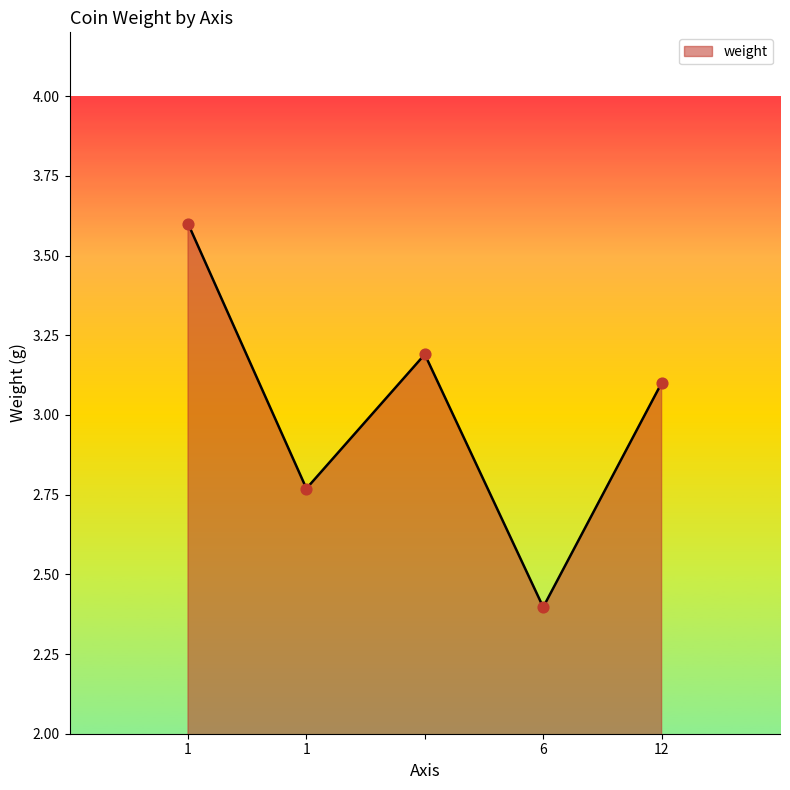

How many interior local peaks (higher than both neighbors) does the data have?

1